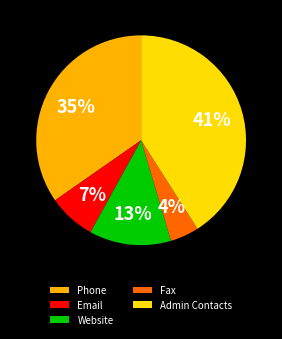

To the nearest percent, what is the difference between the Fax and Admin Contacts slice percentages?

37%